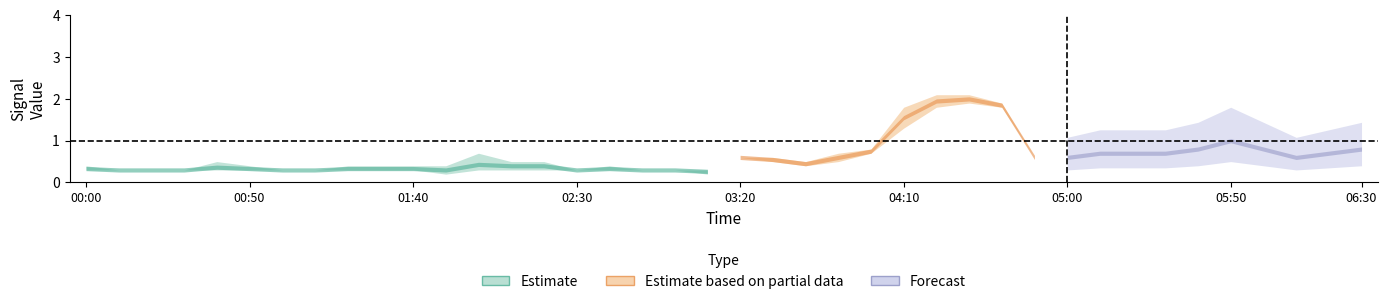

What is the sum of the 4.115_estimate values at 2004/04/13 01:30 and 2004/04/13 05:30?

1.2